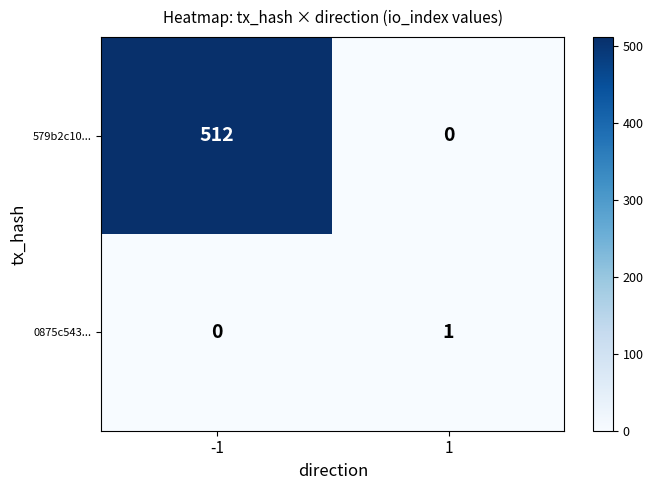

What is the average value of the 579b2c10... series?

256